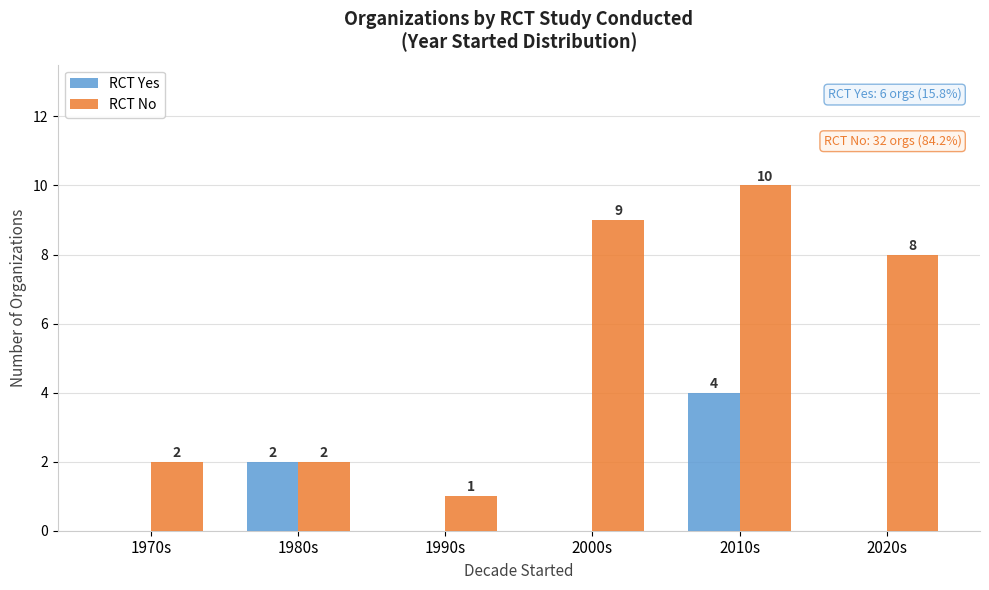

What is the highest value of the RCT No series?

10